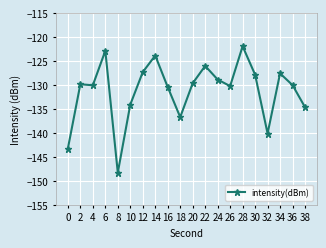

True or false: there are more than 0 points higher than both neighbors.

True